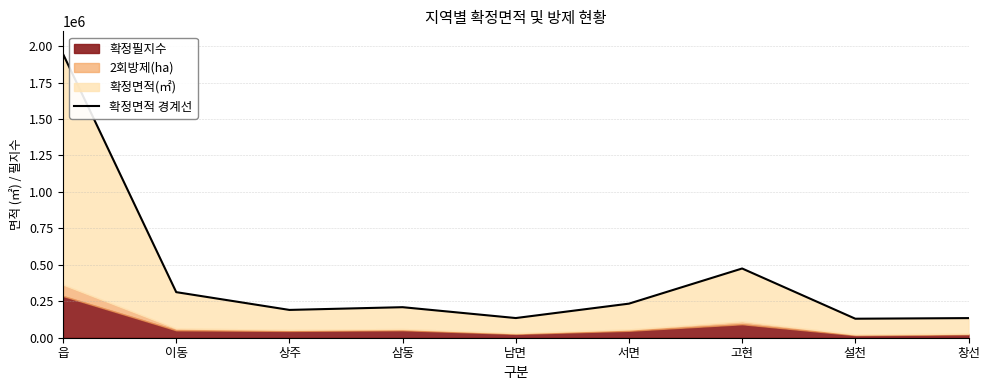

Reading left to right, what are all the values shown in this chart?

읍=1945980.9	이동=312682.0	상주=190732.0	삼동=209462.0	남면=134967.0	서면=233729.5	고현=474857.0	설천=130339.0	창선=134568.0